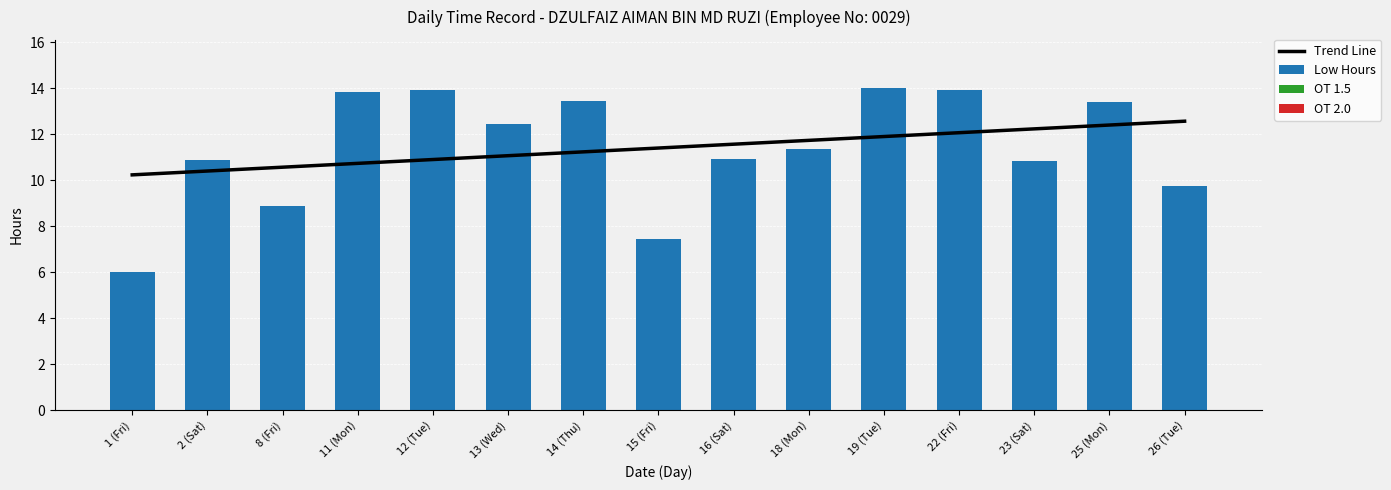

At how many categories does at least one series exceed 11?

12